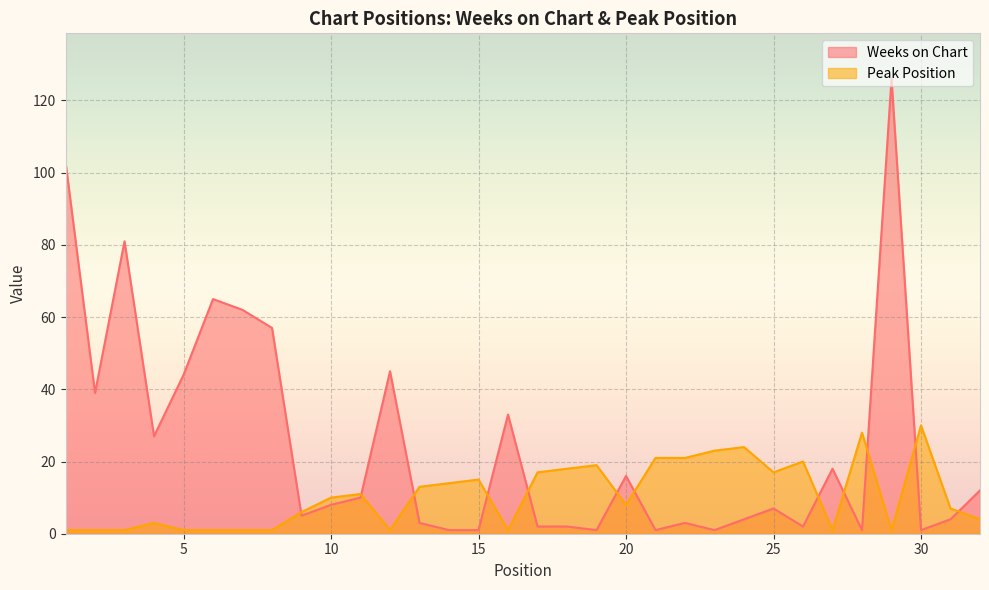

Is the value of Peak Position at 15 greater than the value of Weeks on Chart at 3?

No